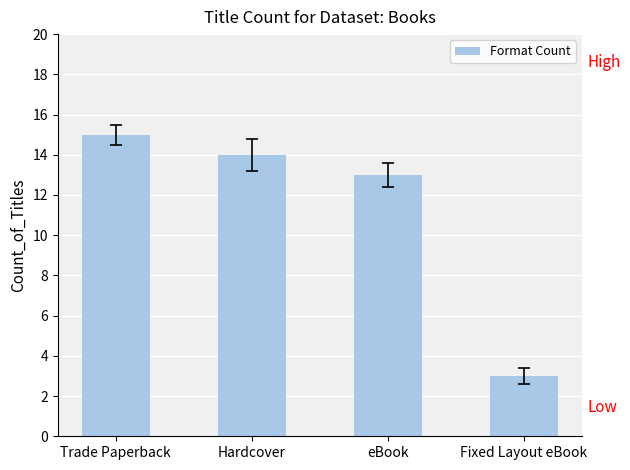

What is the label of the 1st bar from the left?

Trade Paperback